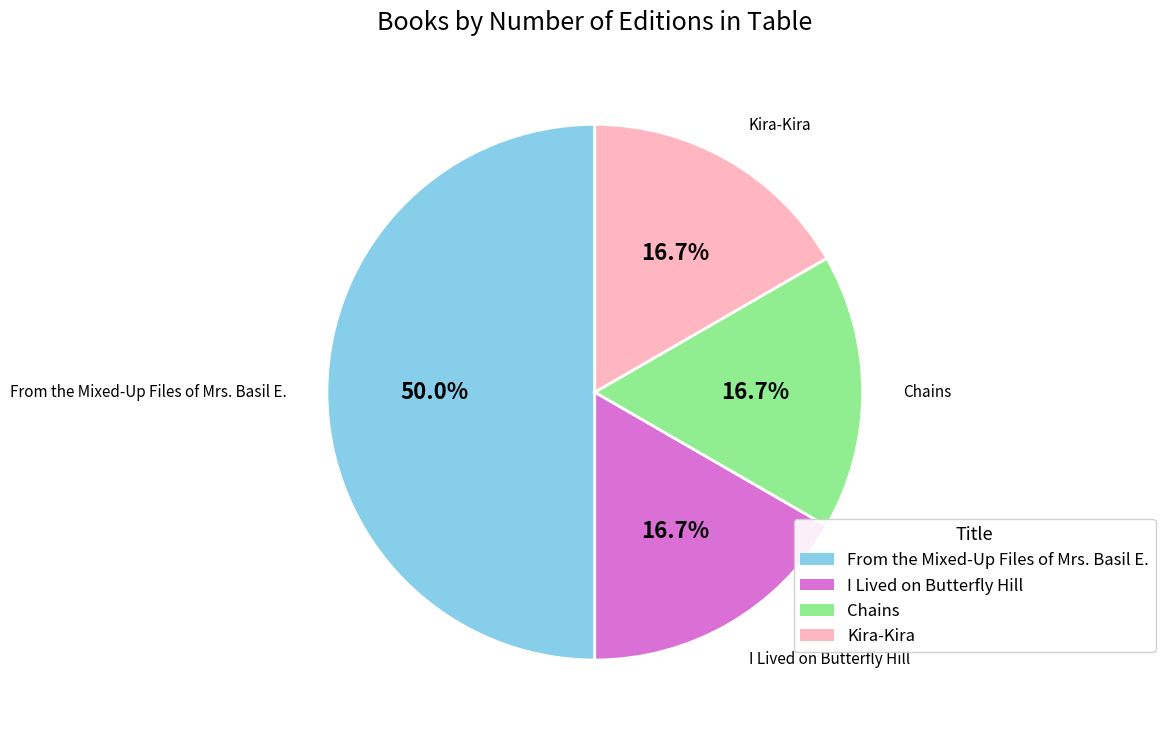

The Kira-Kira slice represents 17% of the pie. True or false?

True